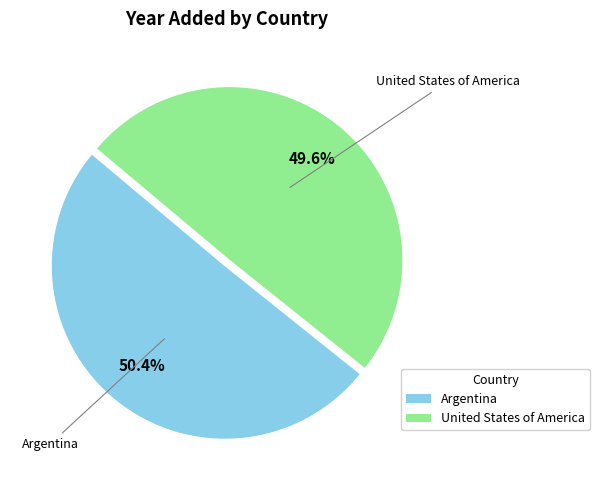

How many slices are in this pie chart?

2